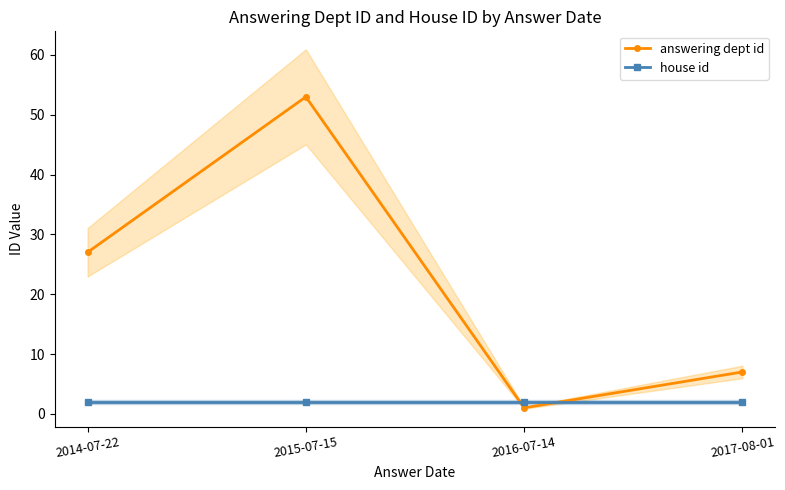

What is the sum of the house id values at 2017-08-01 and 2014-07-22?

4